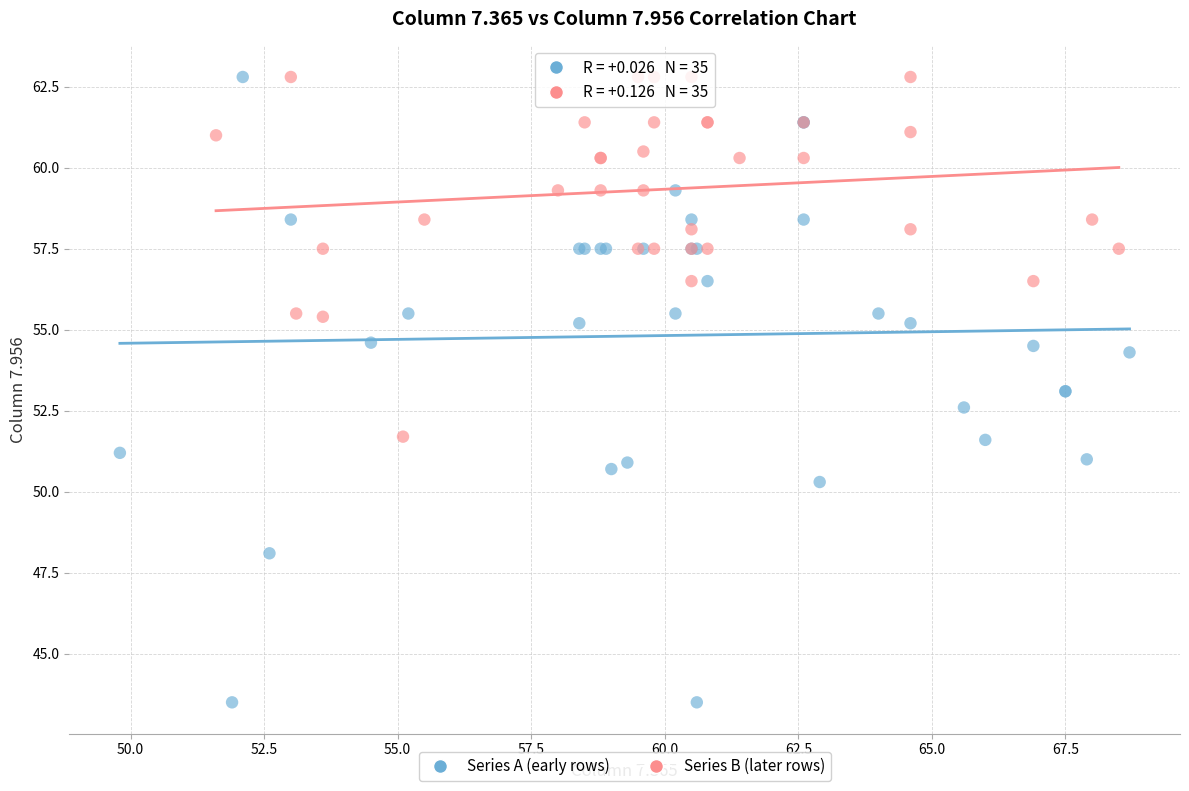

Which series reaches the minimum Y coordinate?

Series A (early rows)